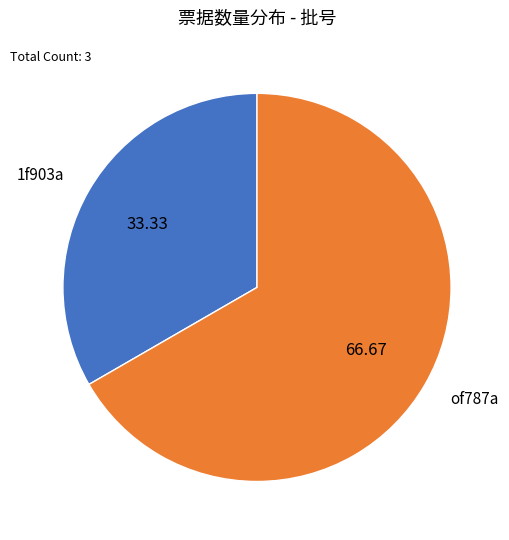

Which category accounts for the majority?

of787a